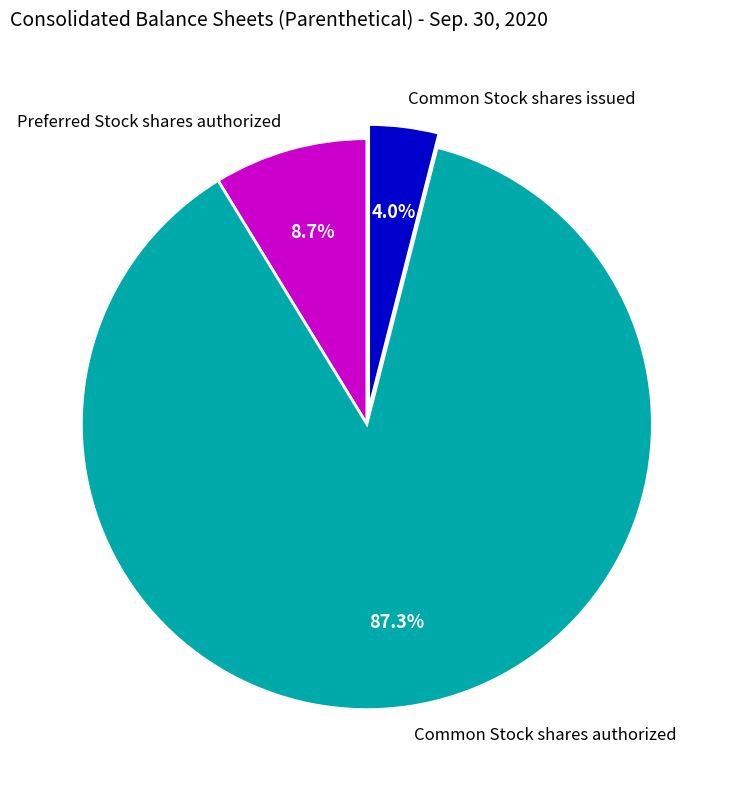

Which category has the smallest portion of the pie?

Common Stock shares issued